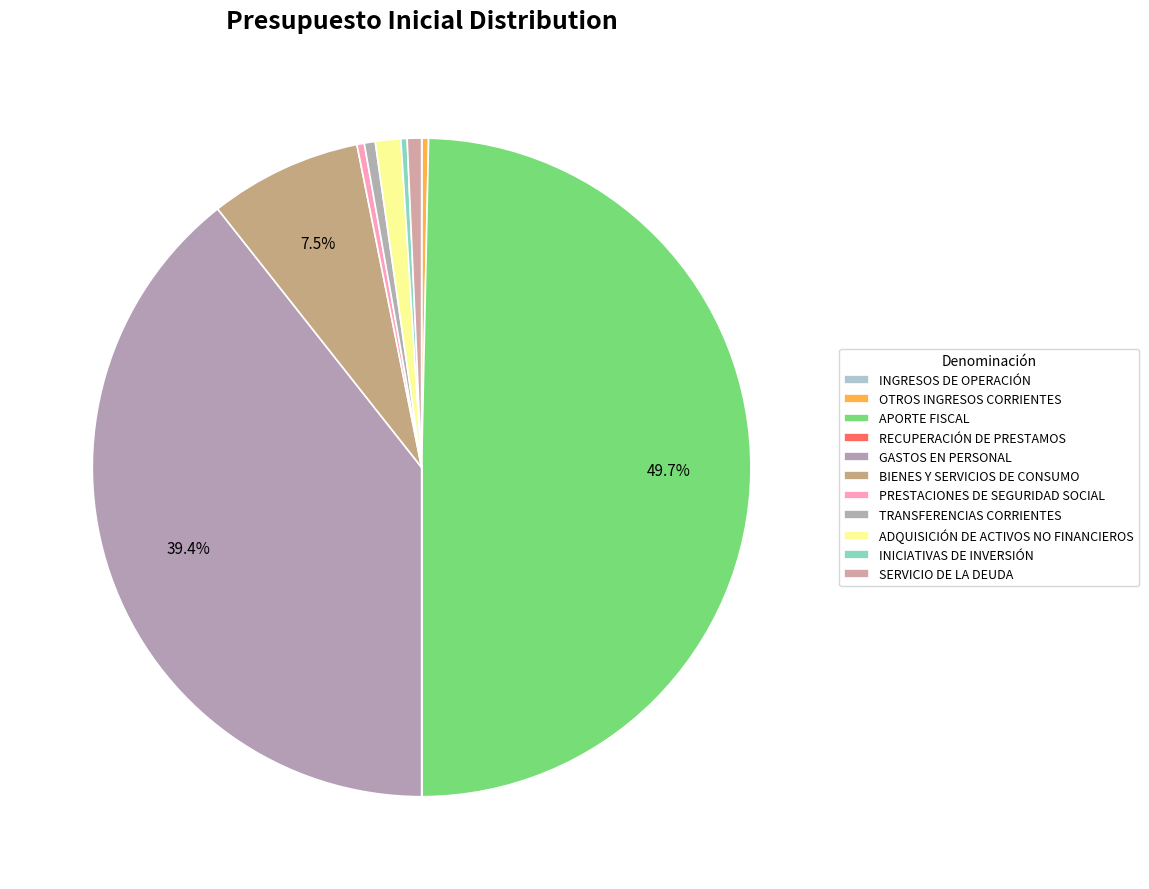

Does any single category account for the majority?

No